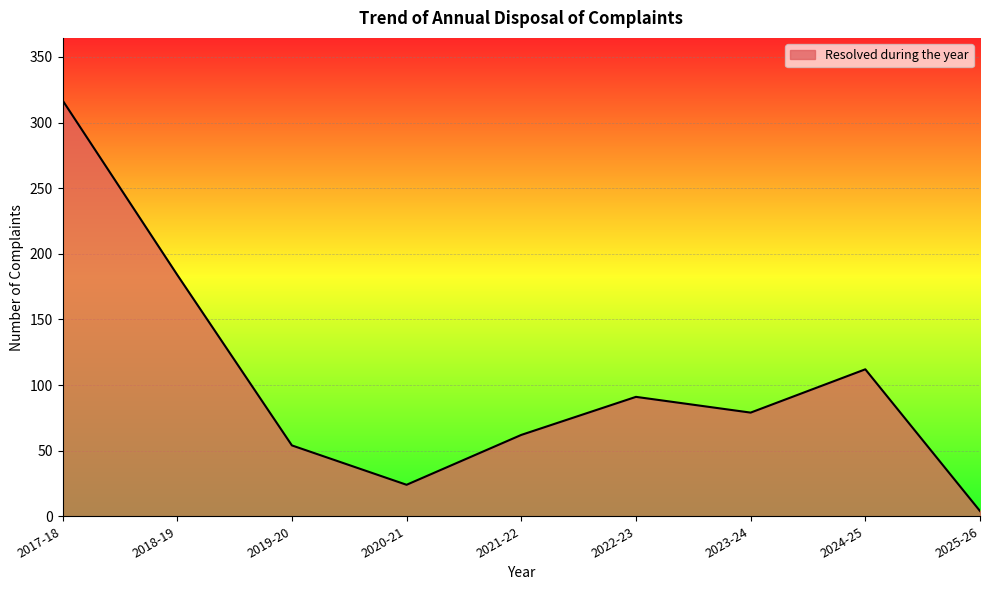

At which label does the data first exceed 79?

2017-18